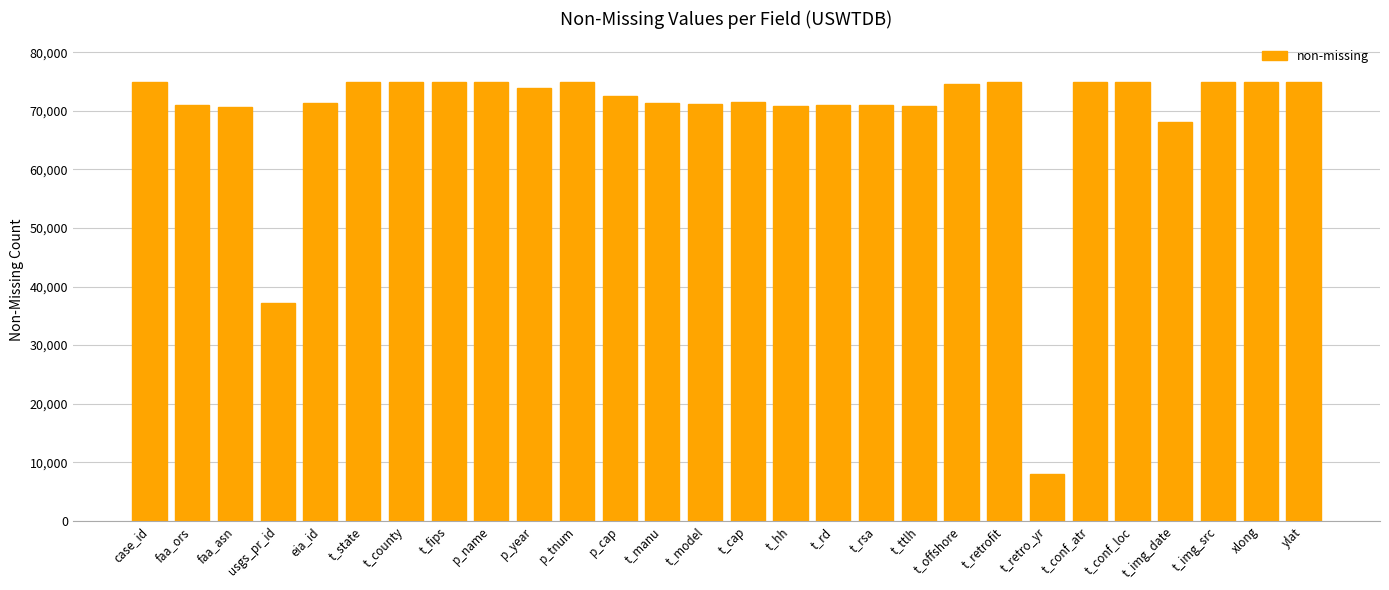

Where is the data nearest to the value 41399?

usgs_pr_id